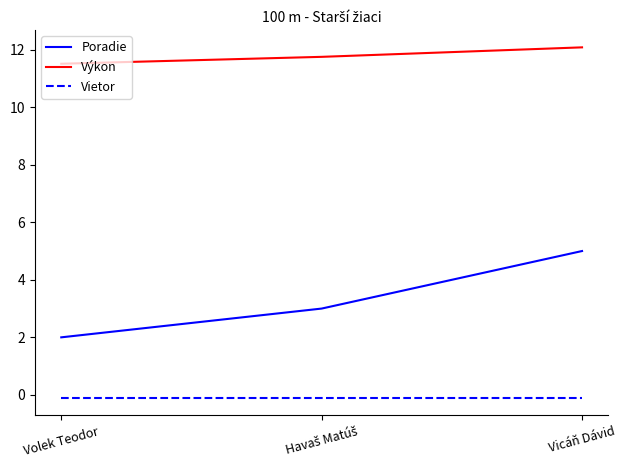

Does the chart have visible grid lines?

No